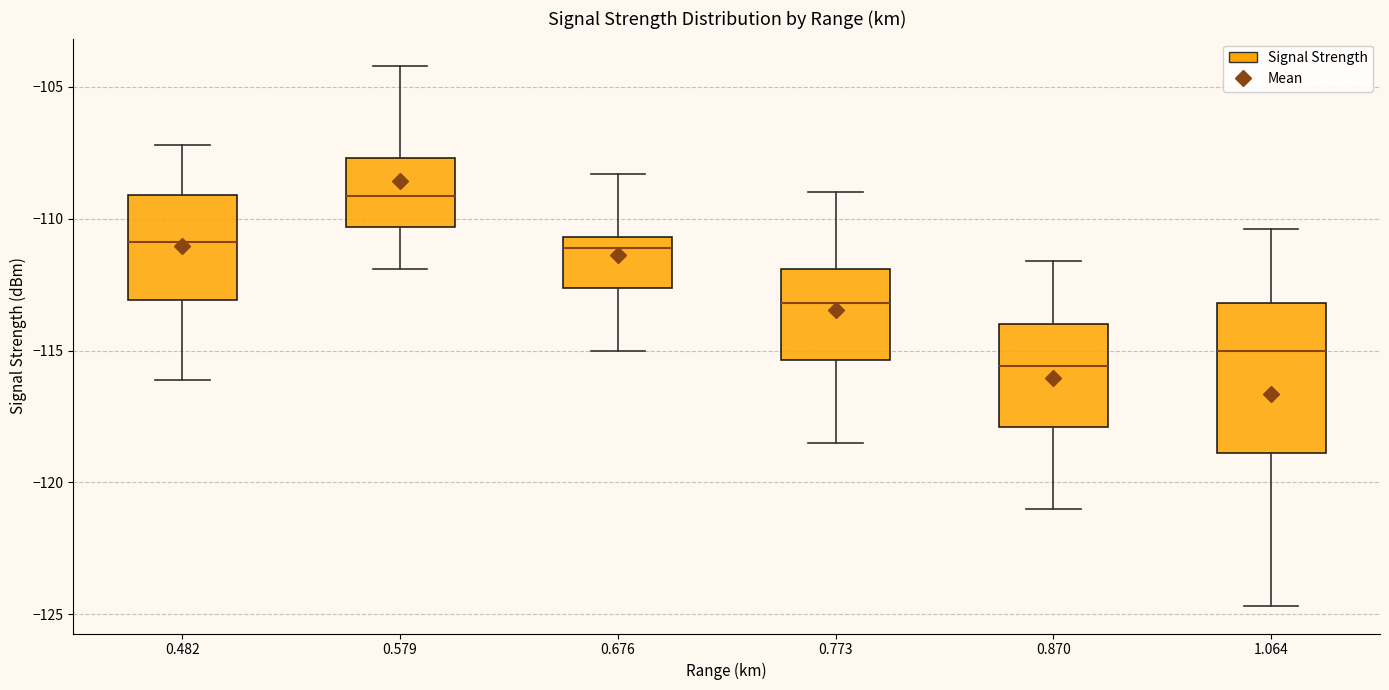

Which box's median line is the lowest?

0.870